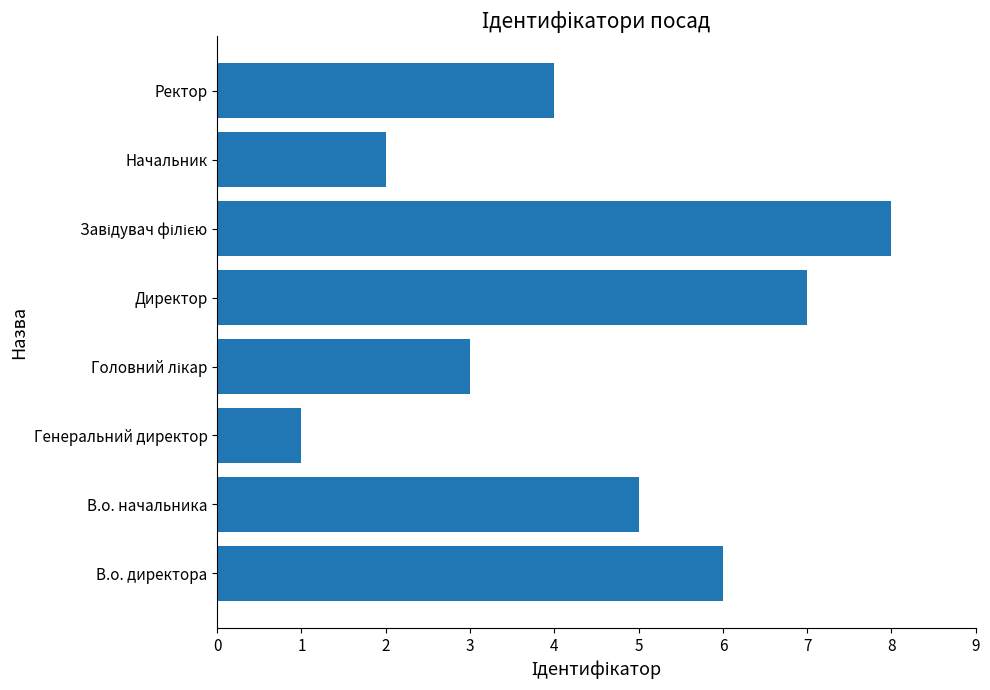

Which label corresponds to the smallest value in the chart?

Генеральний директор